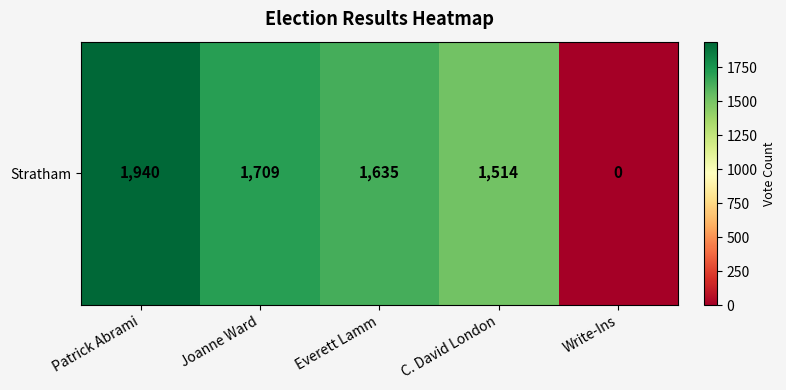

Rank the categories by value from lowest to highest.

Write-Ins, C. David London, Everett Lamm, Joanne Ward, Patrick Abrami